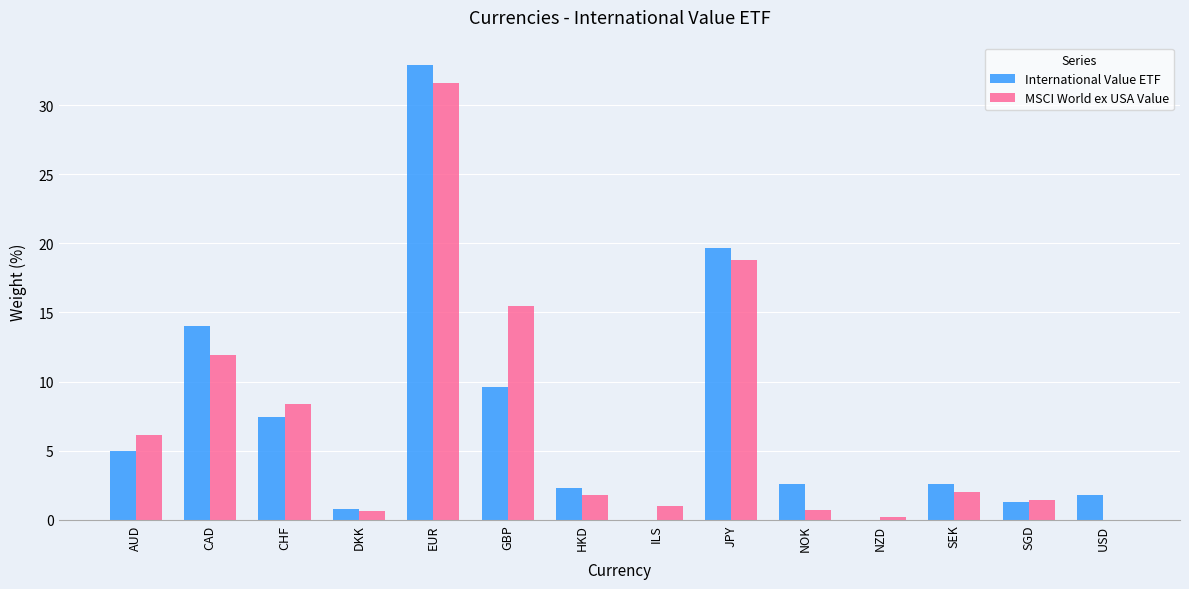

Read the International Value ETF value at CAD.

14.0